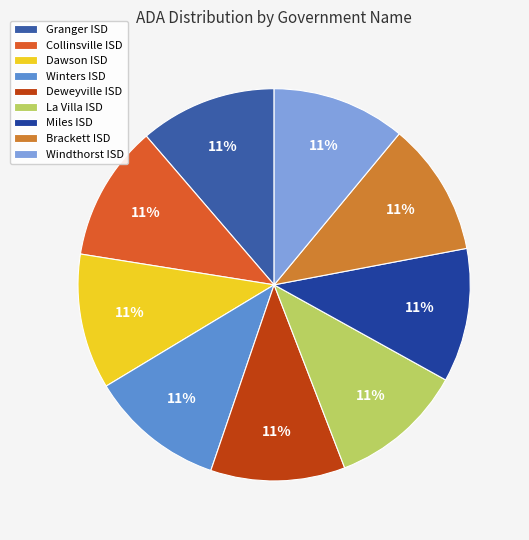

Combined, do Miles ISD and Windthorst ISD account for over 50%?

No